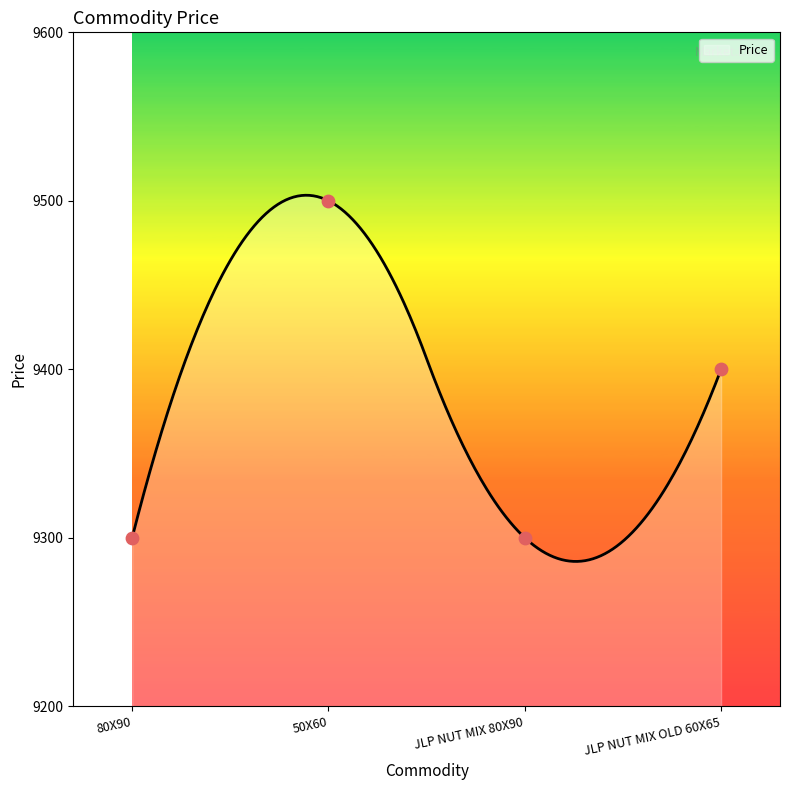

Which has a higher value, 80X90 or JLP NUT MIX OLD 60X65?

JLP NUT MIX OLD 60X65